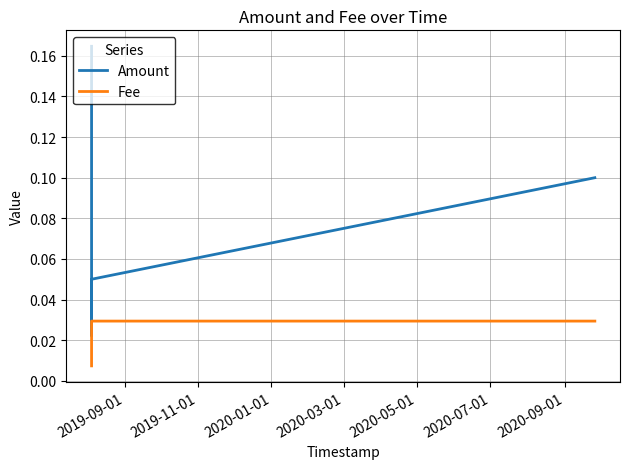

In Amount, how many points are lower than both neighbors (excluding endpoints)?

1